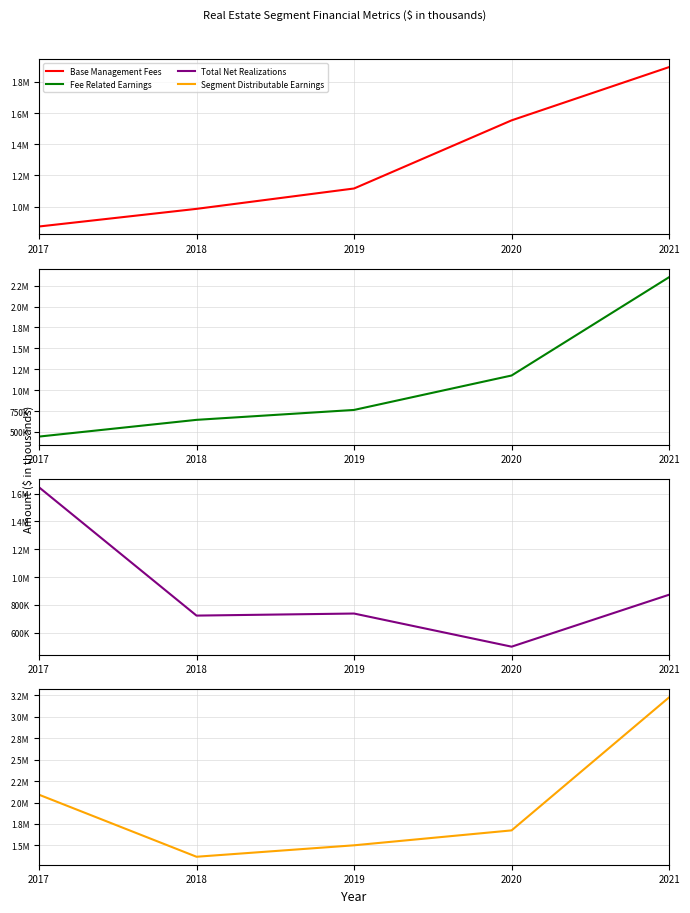

Where is the first local minimum for Total Net Realizations?

2018